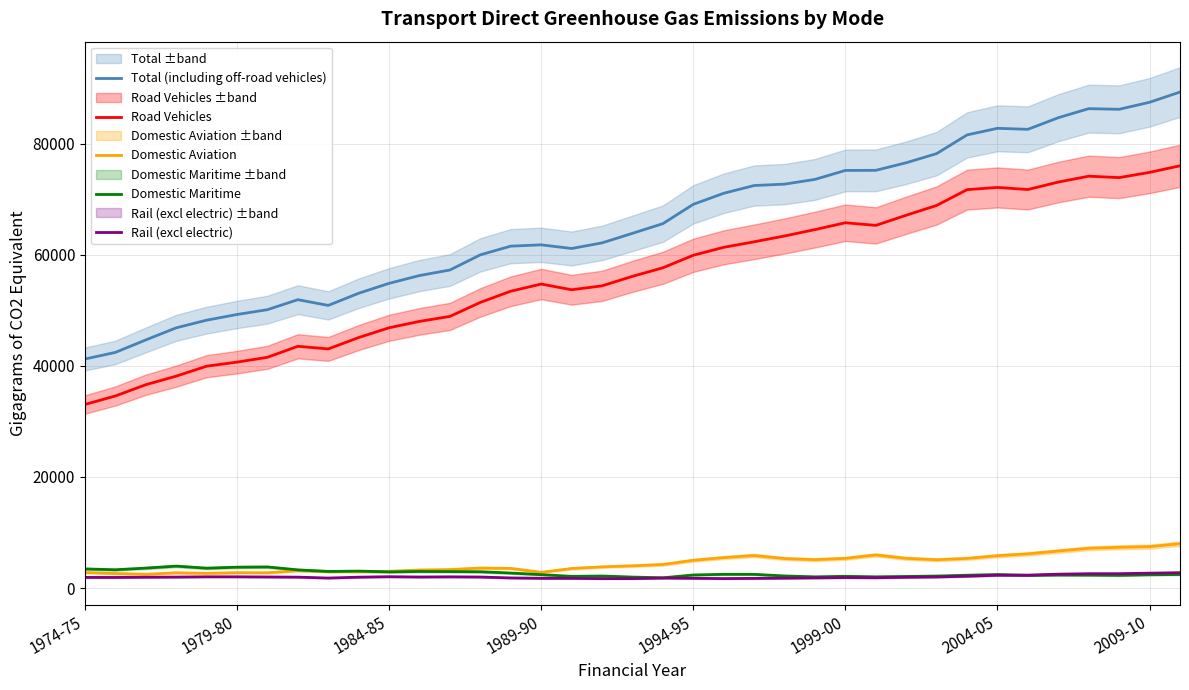

What is the smallest value displayed?

1696.3